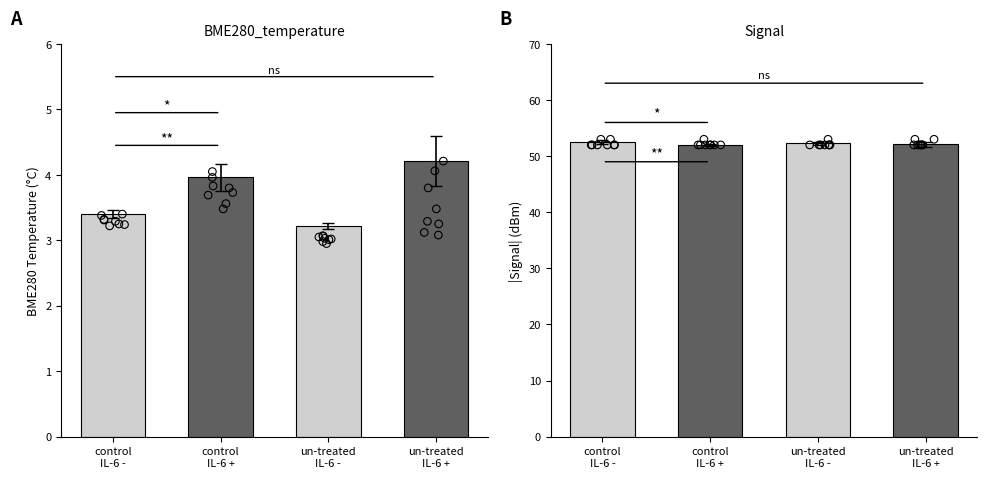

Approximately how many times larger is the value at un-treated
IL-6 - compared to un-treated
IL-6 +?

1.0